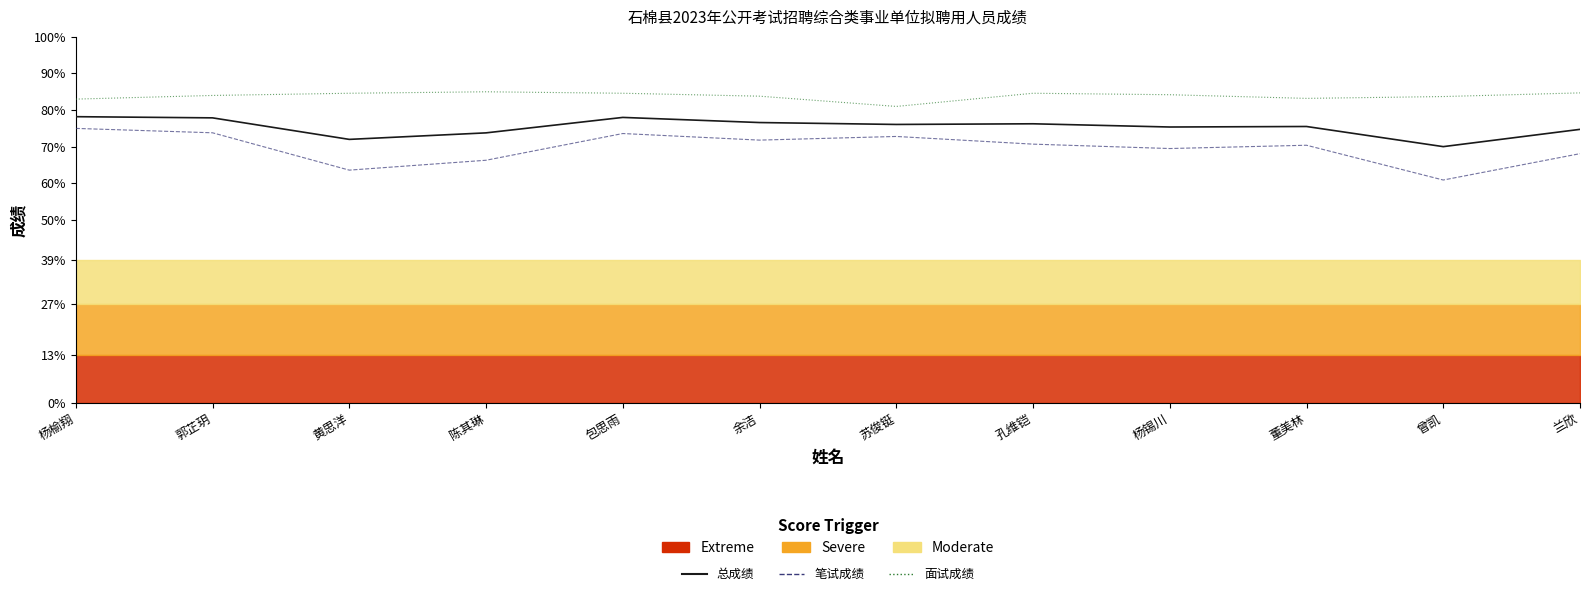

What is the difference between the maximum and minimum values in the 面试成绩 series?

4.0